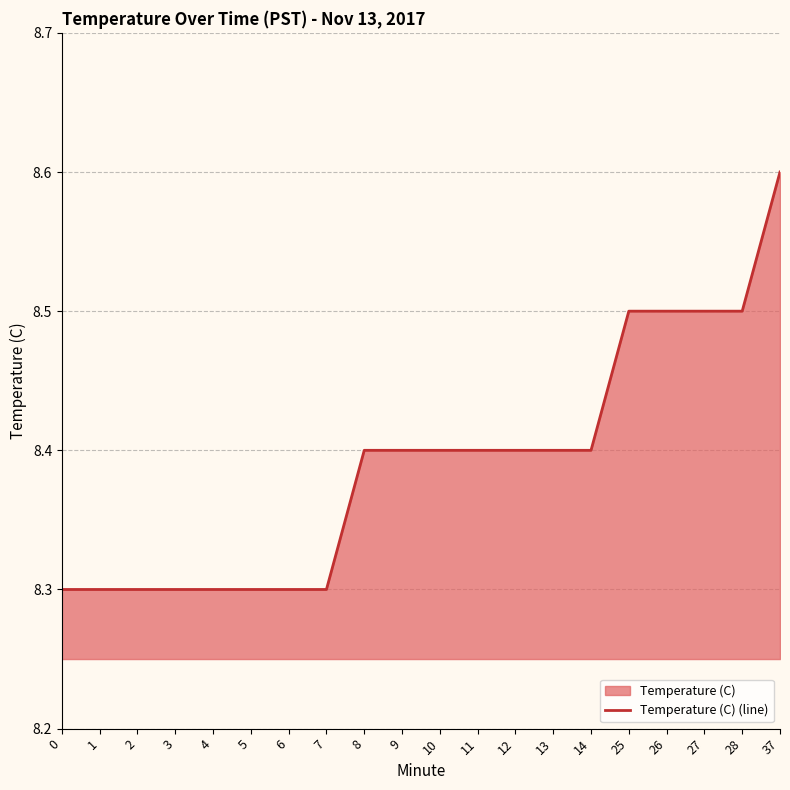

List the labels in order of value, smallest first.

0, 1, 2, 3, 4, 5, 6, 7, 8, 9, 10, 11, 12, 13, 14, 25, 26, 27, 28, 37